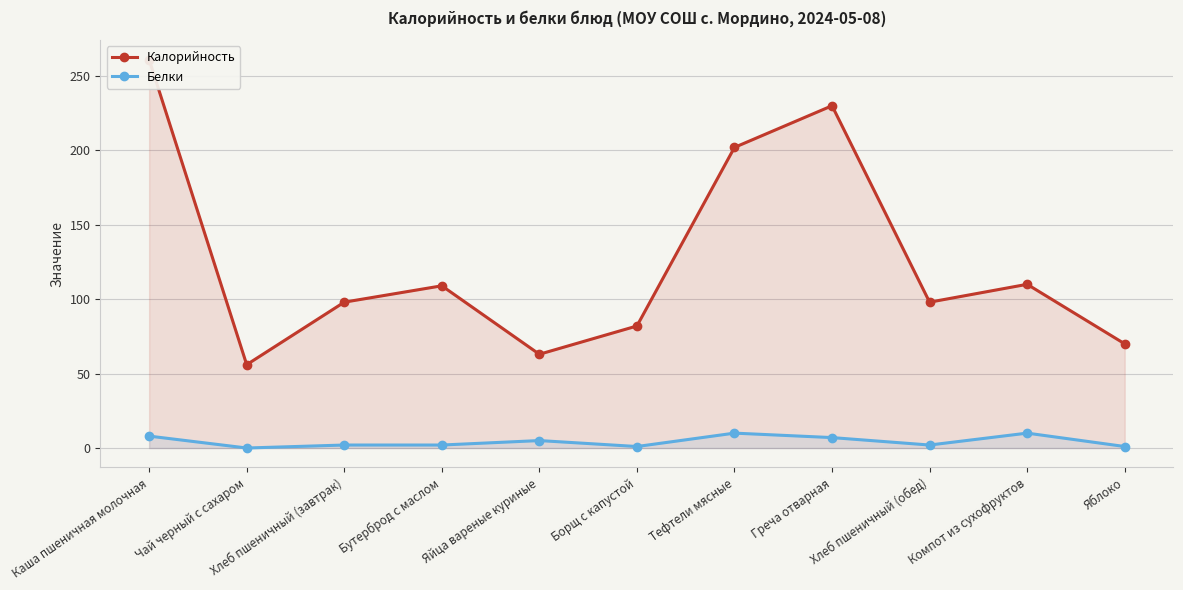

List the labels in order of Калорийность value, largest first.

Каша пшеничная молочная, Греча отварная, Тефтели мясные, Компот из сухофруктов, Бутерброд с маслом, Хлеб пшеничный (завтрак), Хлеб пшеничный (обед), Борщ с капустой, Яблоко, Яйца вареные куриные, Чай черный с сахаром